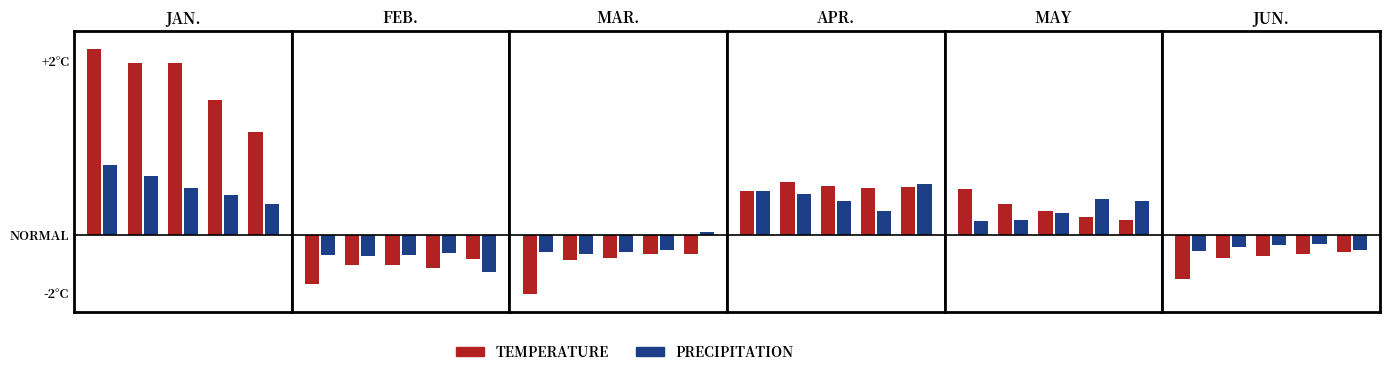

What is the difference between the highest and lowest values at 0?

0.3